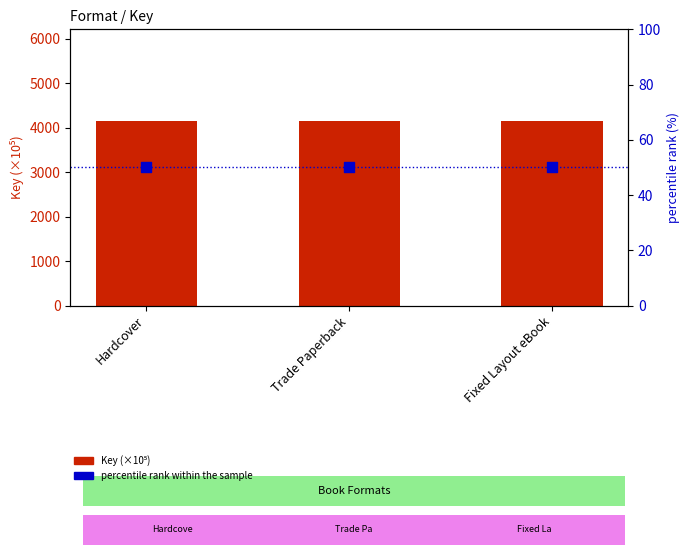

Which series has the largest total across all categories?

Key (×10⁵)